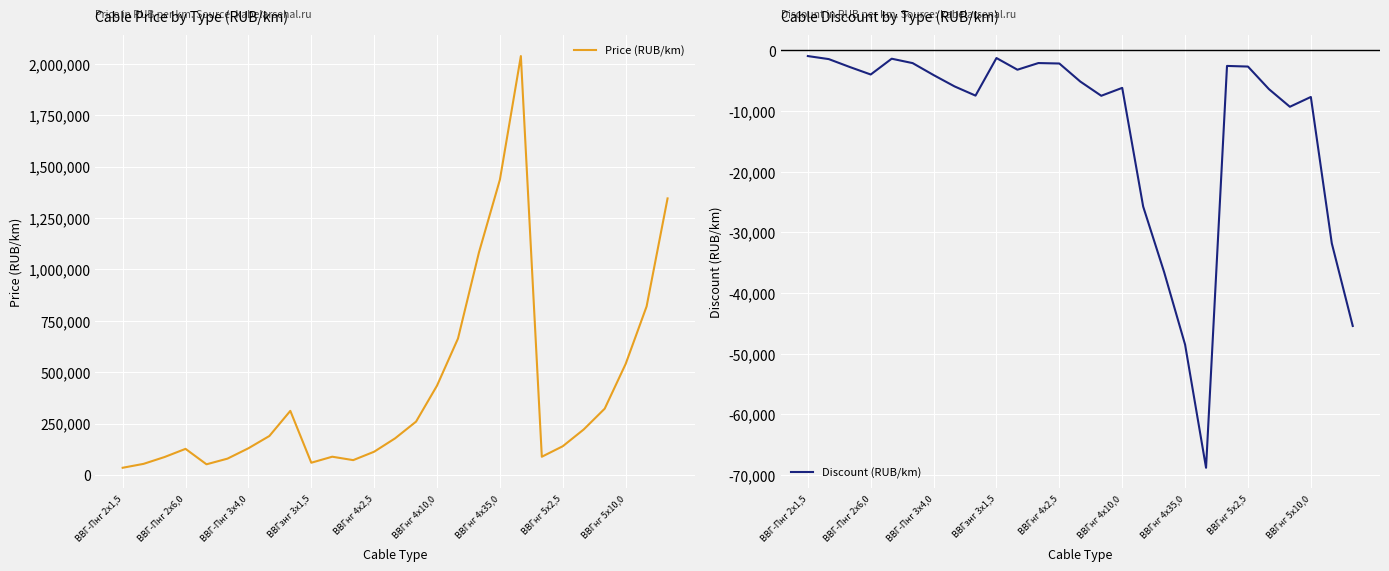

What is the maximum value for Price (RUB/km)?

2037380